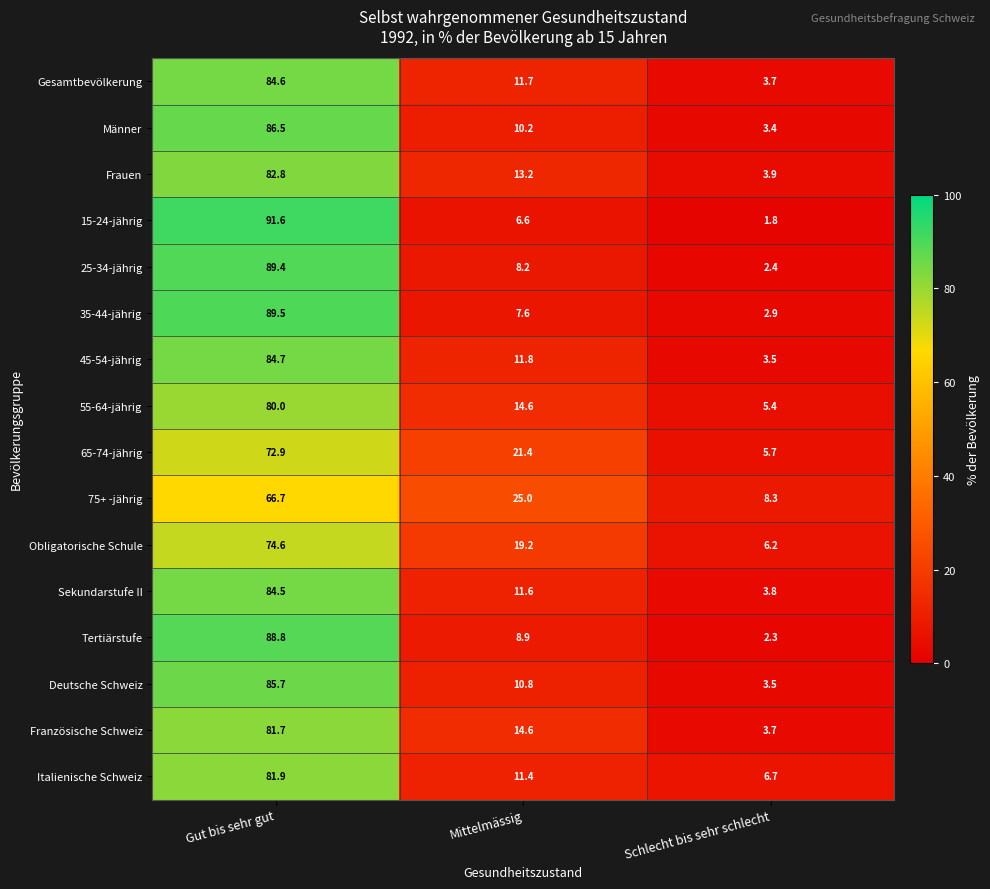

Which label corresponds to the smallest value in the chart?

Schlecht bis sehr schlecht